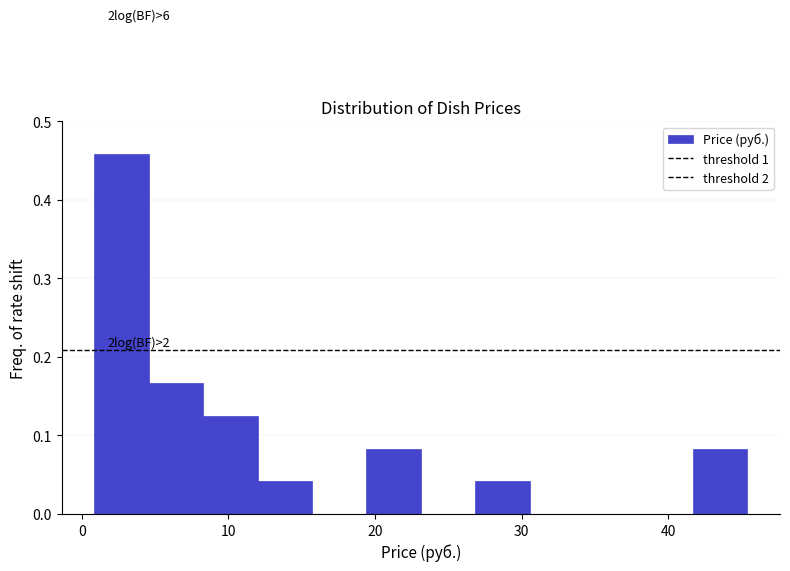

Read against the x-axis, roughly where is the centre of the tallest bar?

3